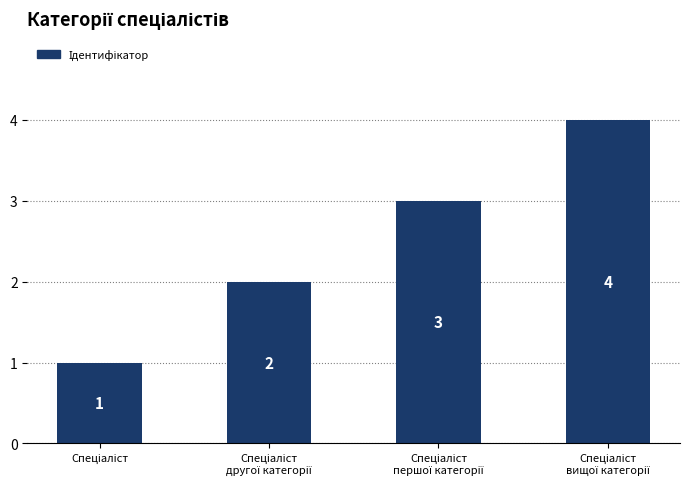

What is the greatest value displayed?

4